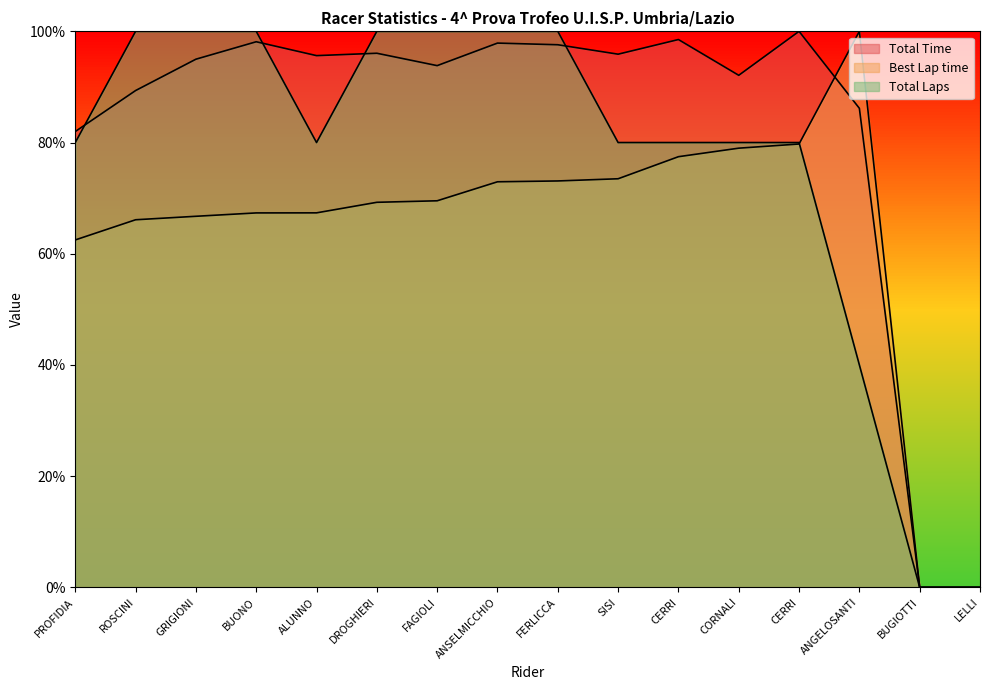

After their last crossing, which series has the higher values: Total Laps or Best Lap time?

Best Lap time